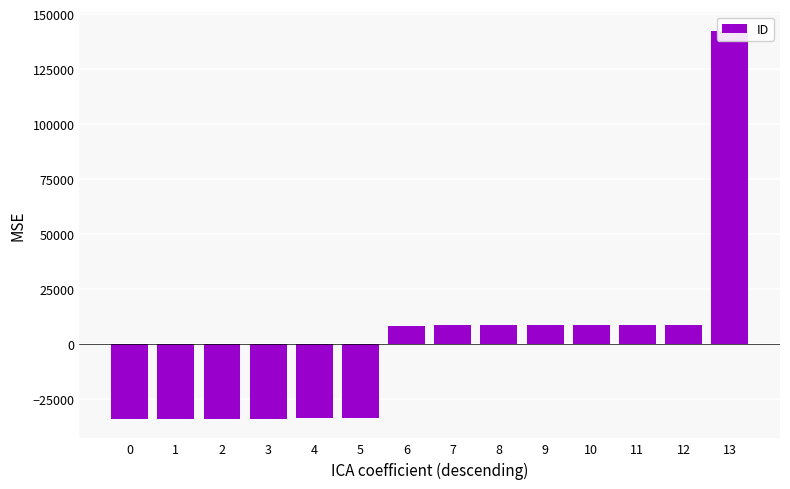

List the labels in order of value, smallest first.

0, 1, 2, 3, 4, 5, 6, 7, 8, 9, 10, 11, 12, 13